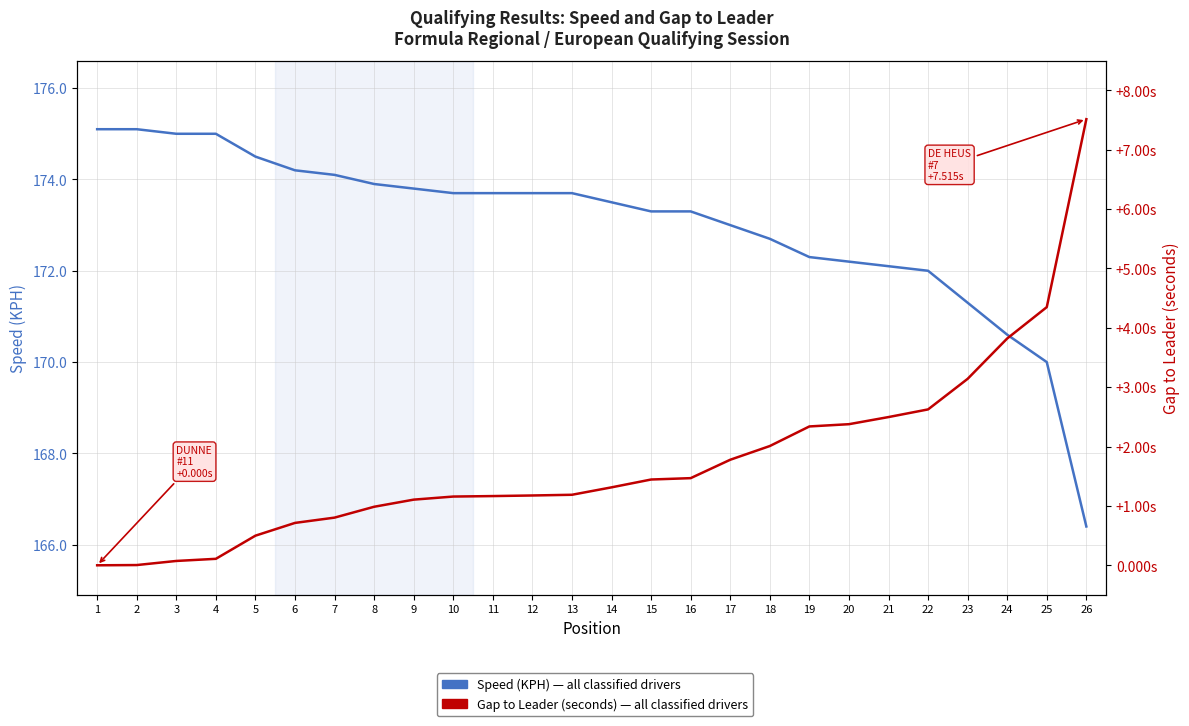

What is the highest value of the Speed (KPH) series?

175.1